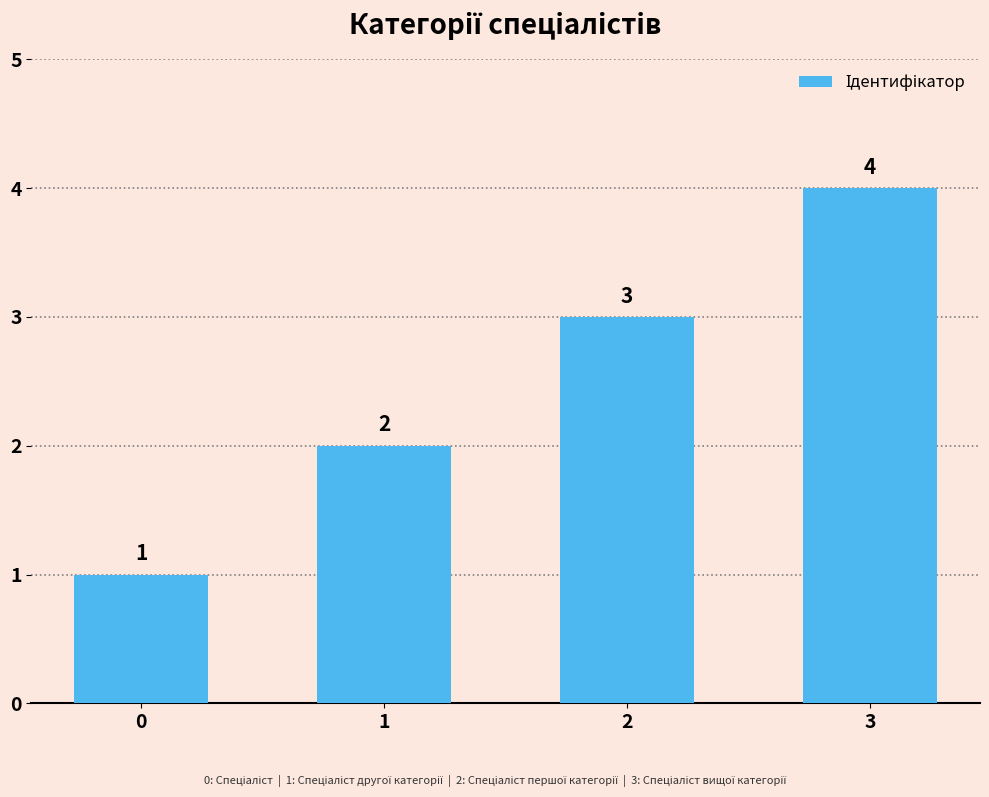

How many data points are less than 3?

2